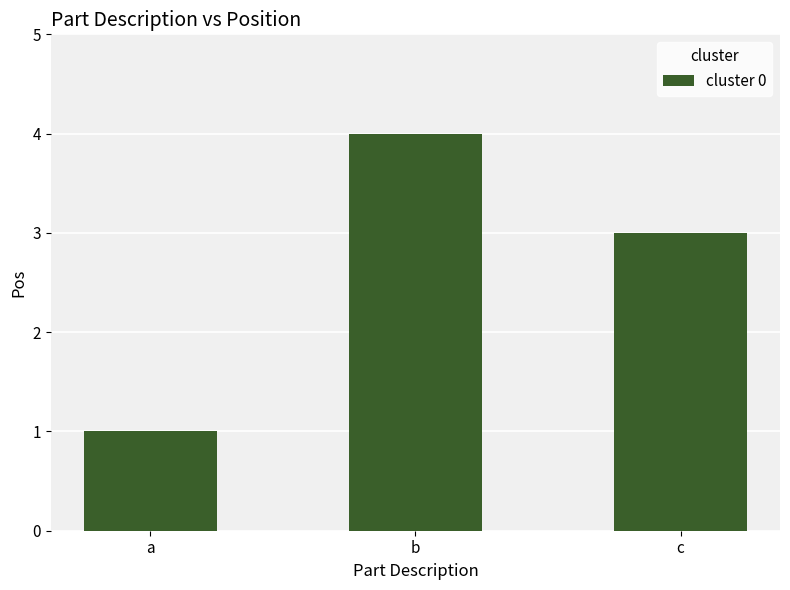

List the labels in order of value, largest first.

b, c, a